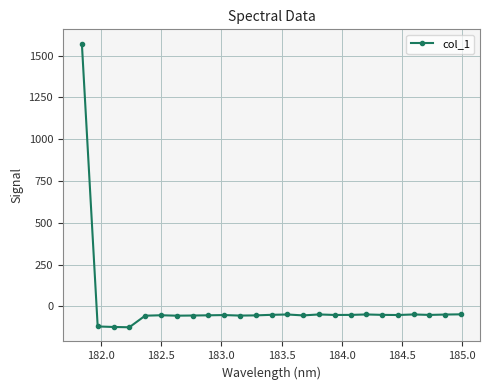

What is the maximum value shown in the chart?

1571.7